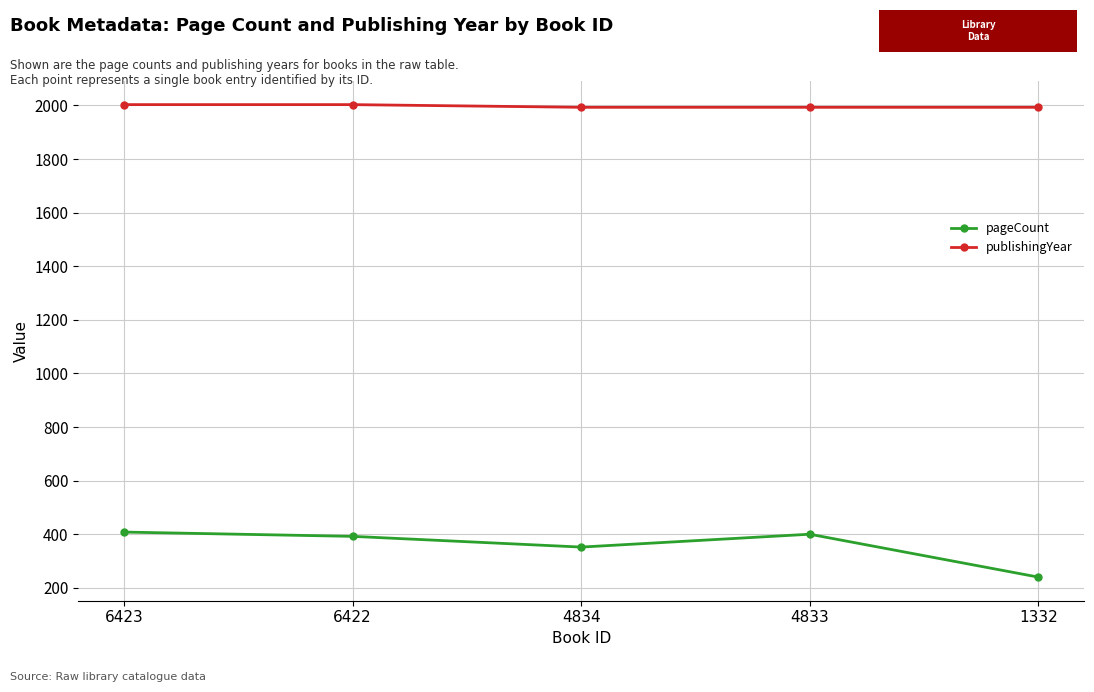

Count the number of data series in this chart.

2